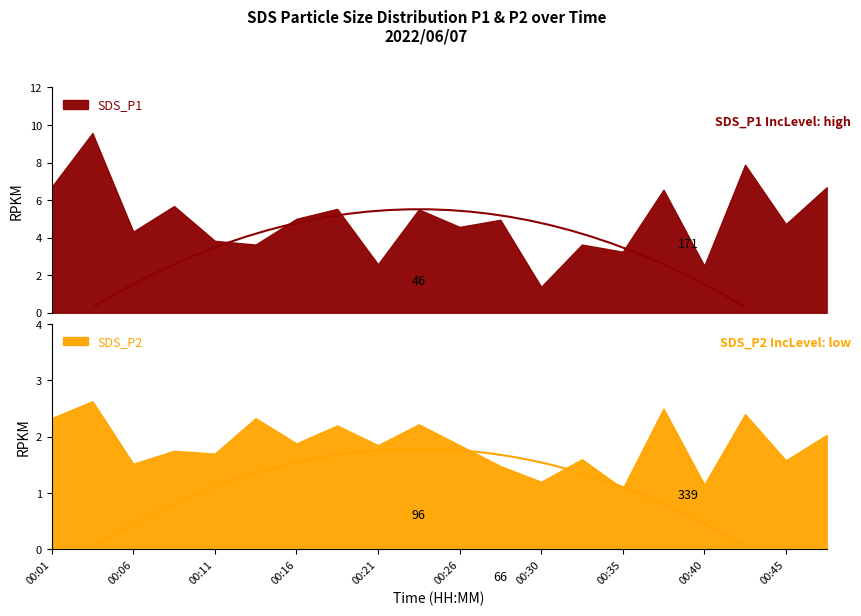

What is the value of the SDS_P2 point at the 14th from the left?

1.6